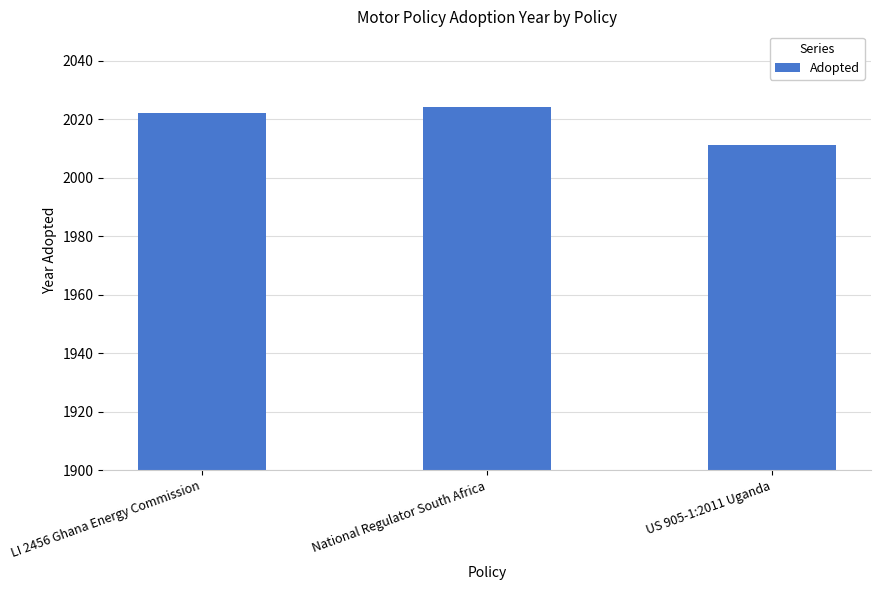

What is the label of the 1st bar from the right?

US 905-1:2011 Uganda